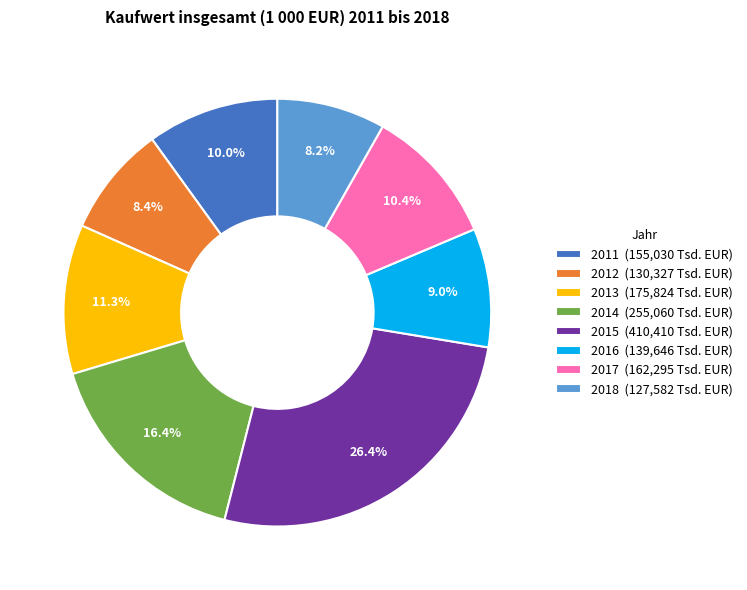

Combined, do 2014 and 2013 account for over 50%?

No